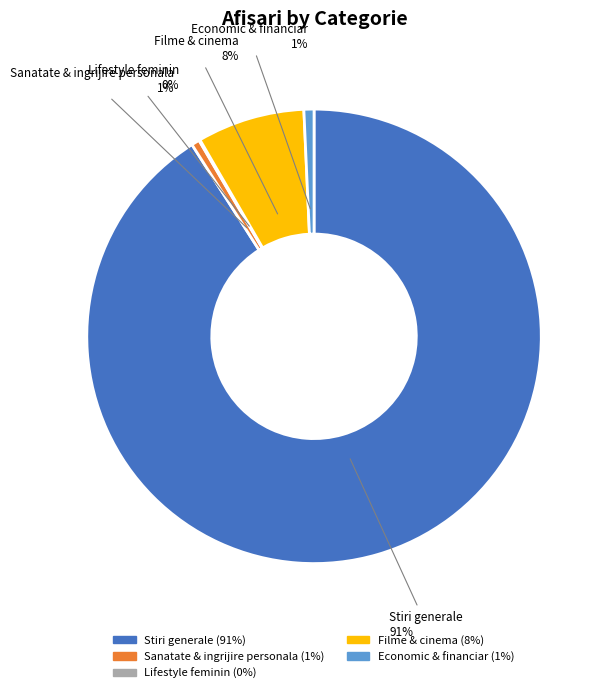

Is Economic & financiar the majority of the pie?

No